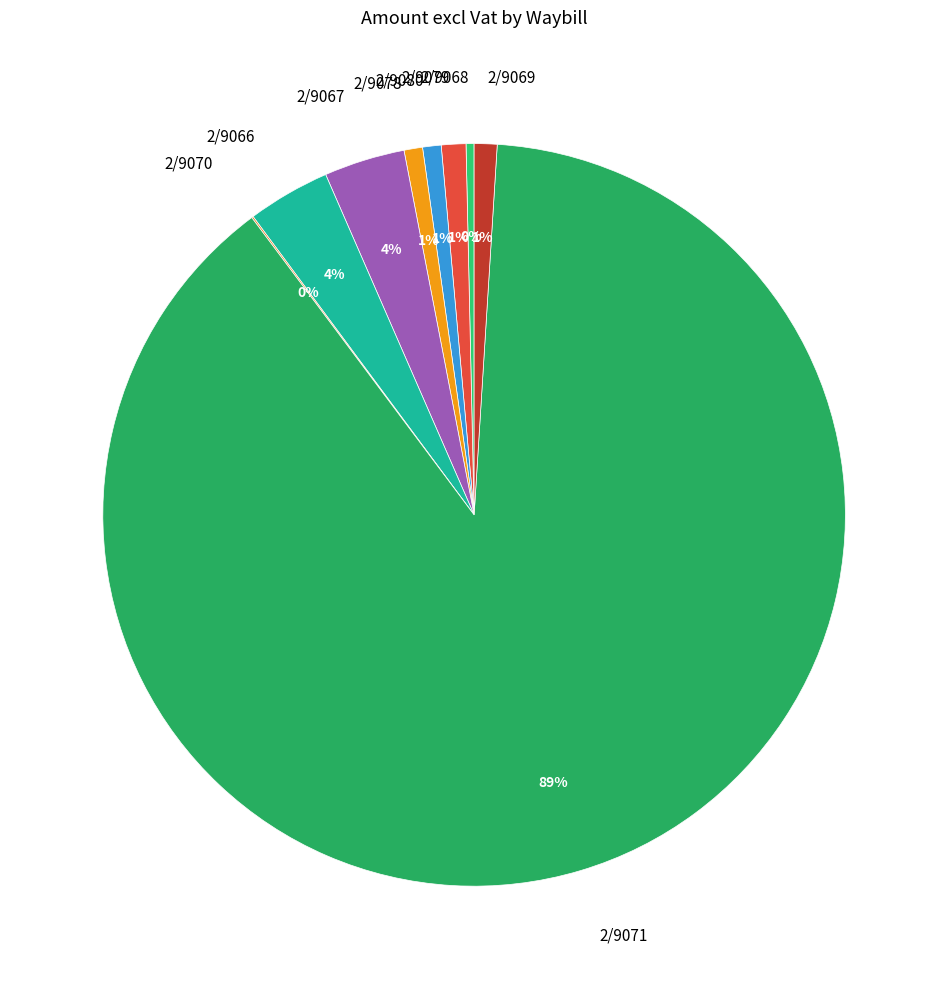

Which slice is the largest?

2/9071